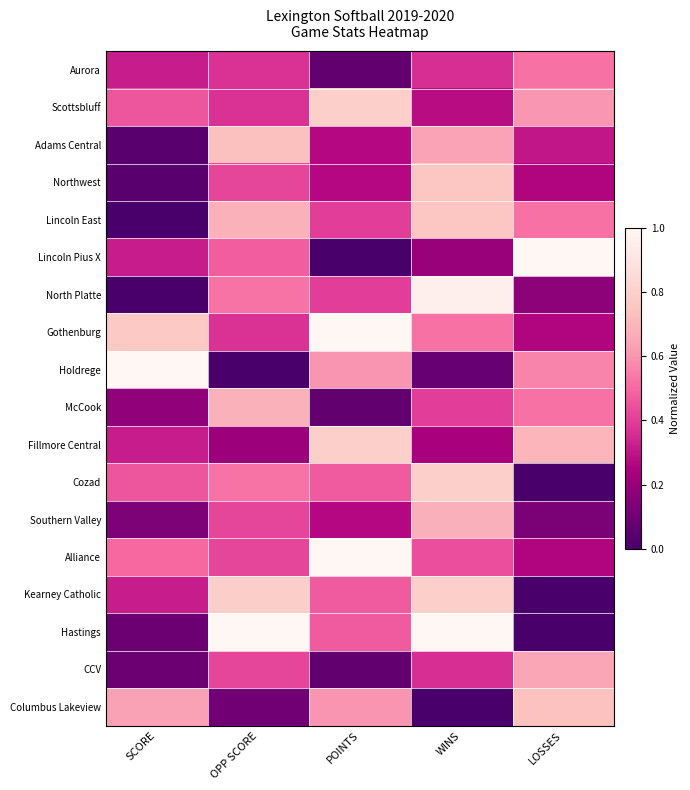

Between SCORE and LOSSES, which is larger?

LOSSES